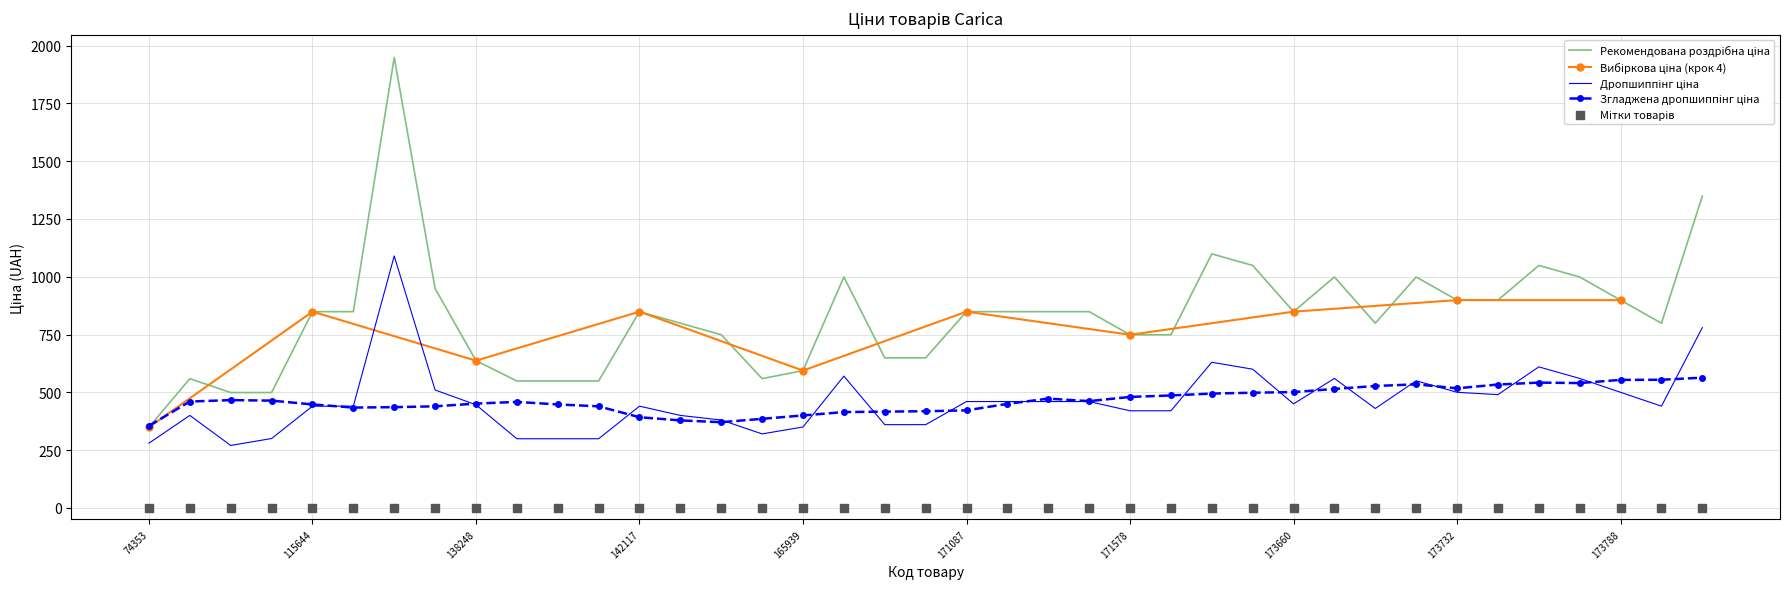

Which series has the largest Y range (max minus min)?

Рекомендуемая_розничная_цена